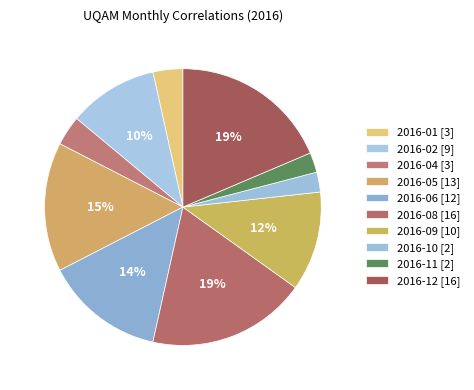

Which category has the biggest portion of the pie?

2016-08